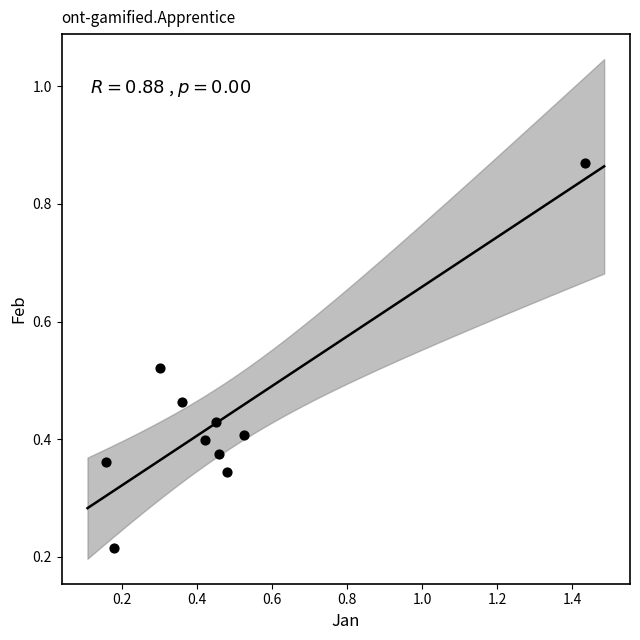

What is the range of Y values (max minus min)?

0.7